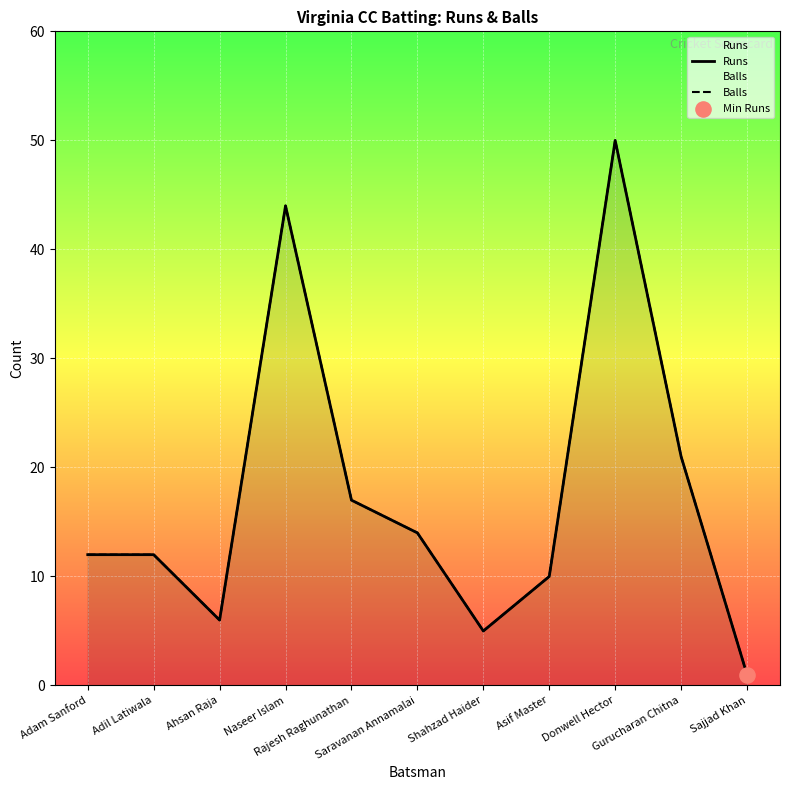

Which series reaches the minimum Y coordinate?

Runs